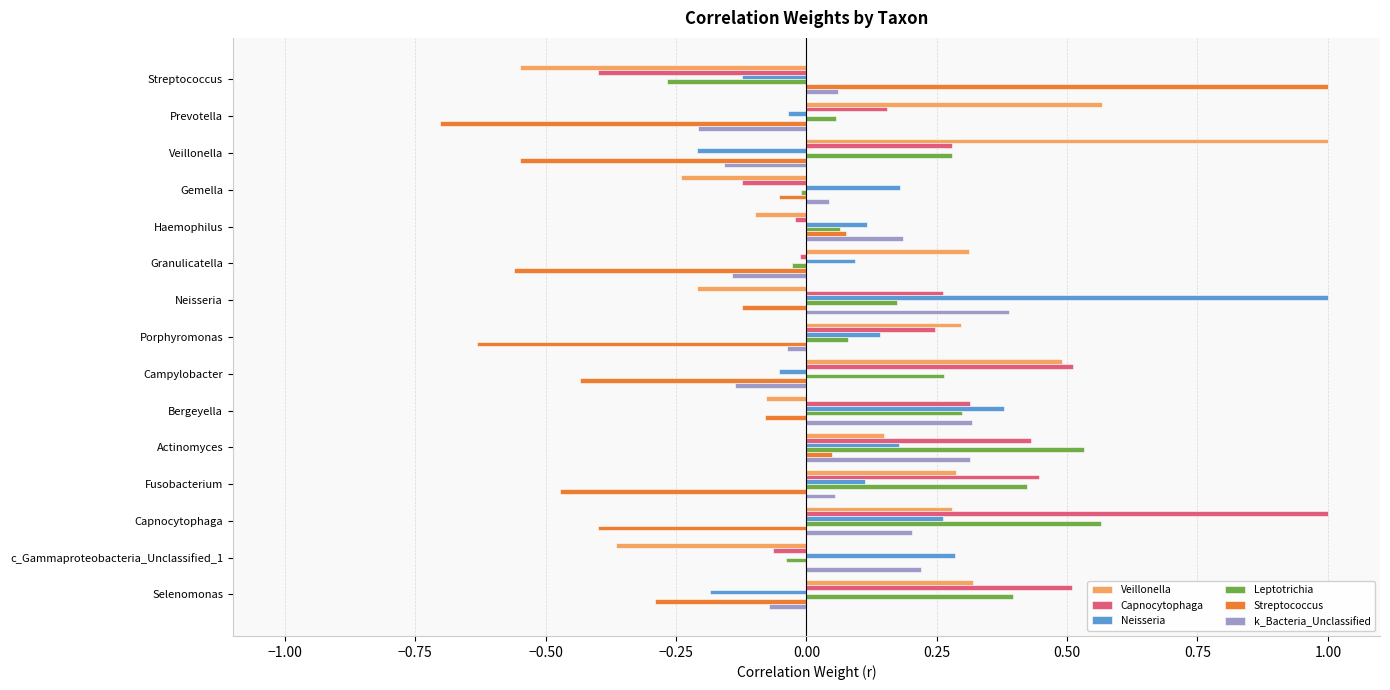

What is the maximum value for Neisseria?

1.0